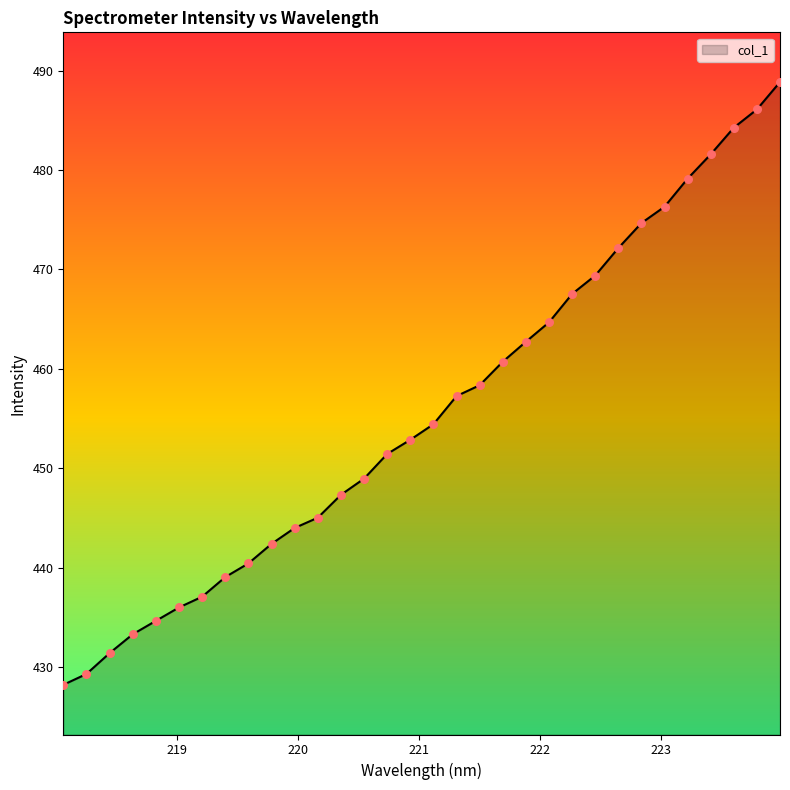

What is the smallest value displayed?

428.2